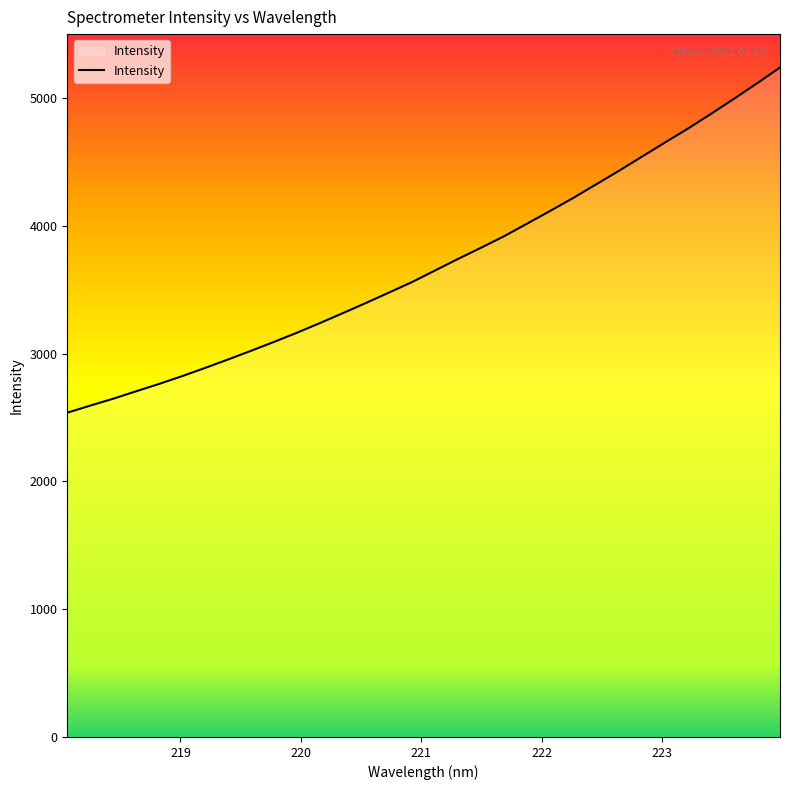

What is the difference between the maximum and minimum values?

2700.5